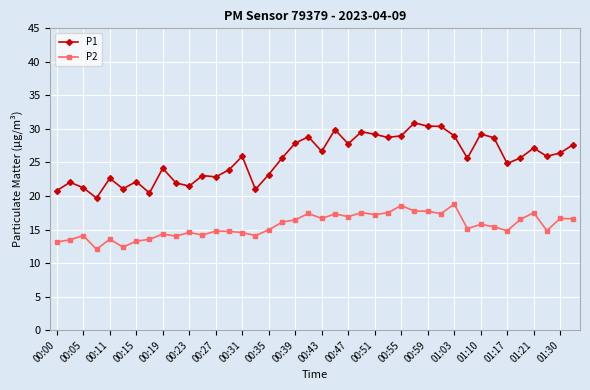

Rank the series by their average value, from lowest to highest.

P2, P1